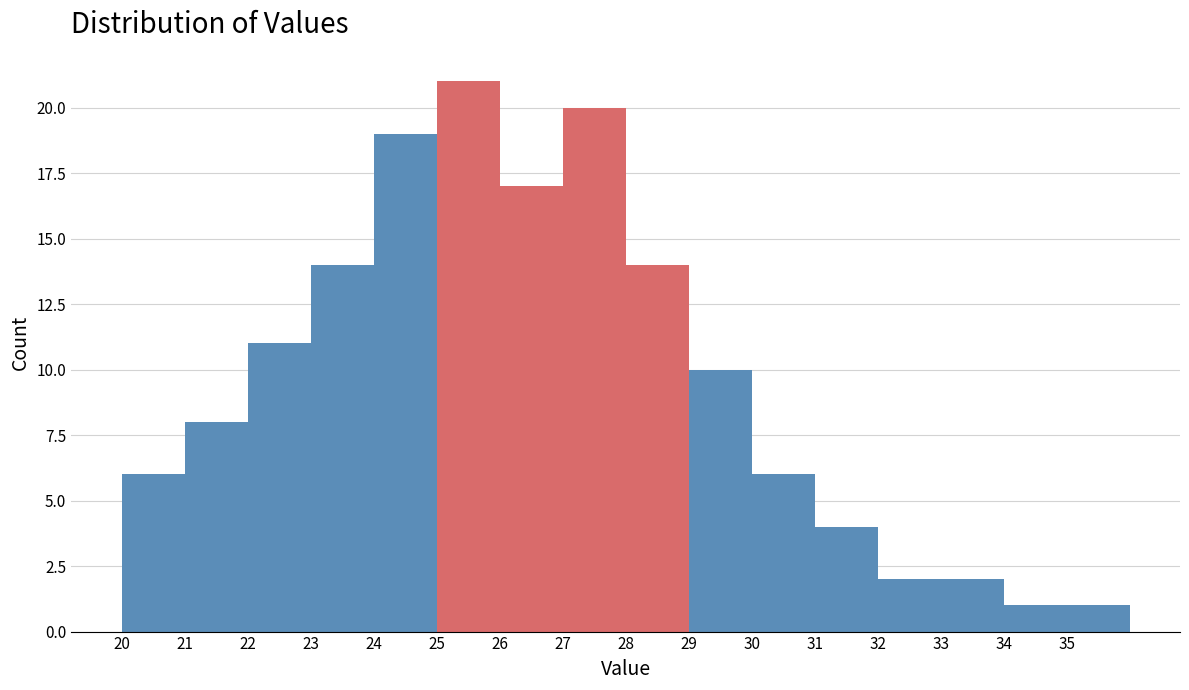

Reading left to right, list every bar in this chart as the range it spans on the x-axis followed by its height. The values are not printed on the chart, so give them approximately, as read against the axis.

20 to 21: 6
21 to 22: 8
22 to 23: 11
23 to 24: 14
24 to 25: 19
25 to 26: 21
26 to 27: 17
27 to 28: 20
28 to 29: 14
29 to 30: 10
30 to 31: 6
31 to 32: 4
32 to 33: 2
33 to 34: 2
34 to 35: 1
35 to 36: 1